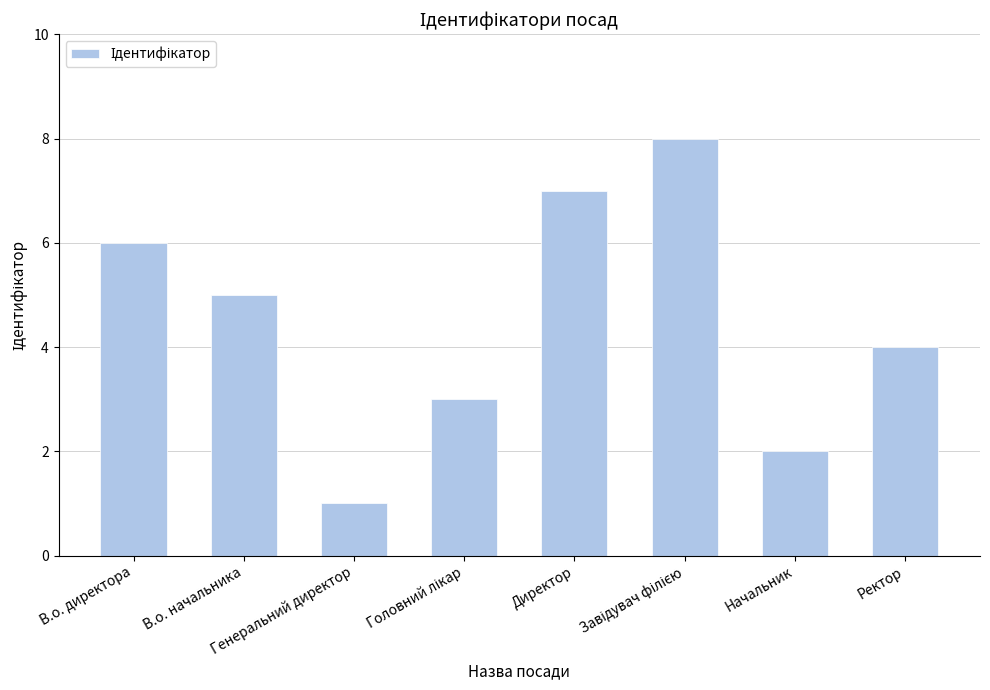

What is the greatest value displayed?

8